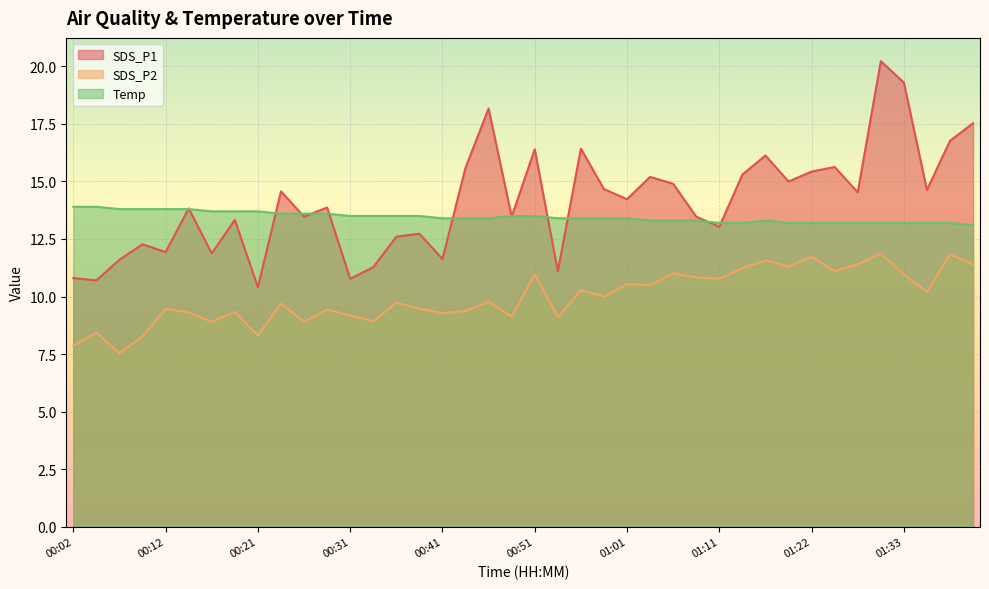

True or false: SDS_P2 and SDS_P1 intersect in this chart.

False